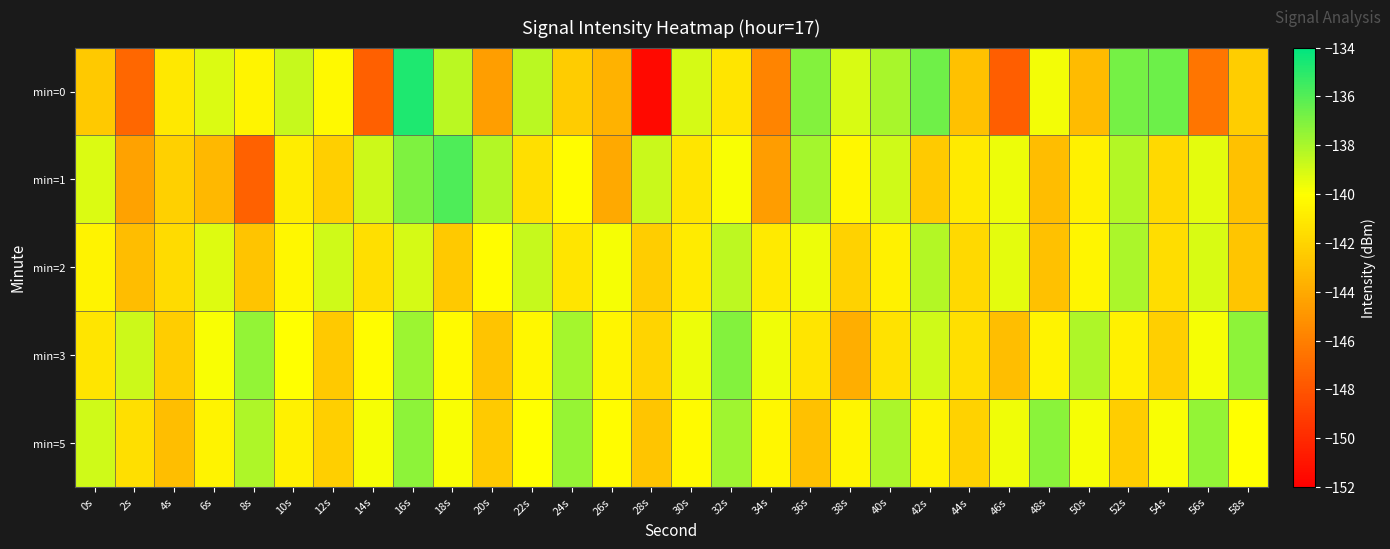

Which series has the widest spread of values?

min=0